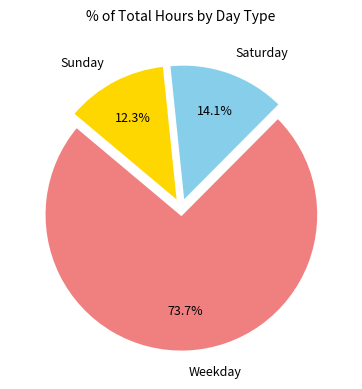

How many segments does this pie chart have?

3